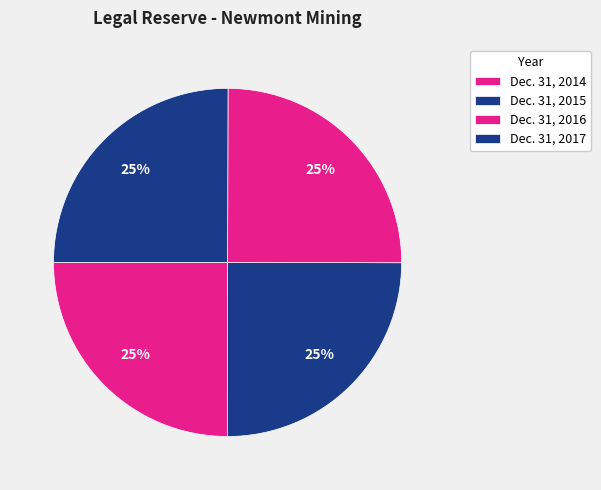

Is there any slice that represents more than half of the pie?

No